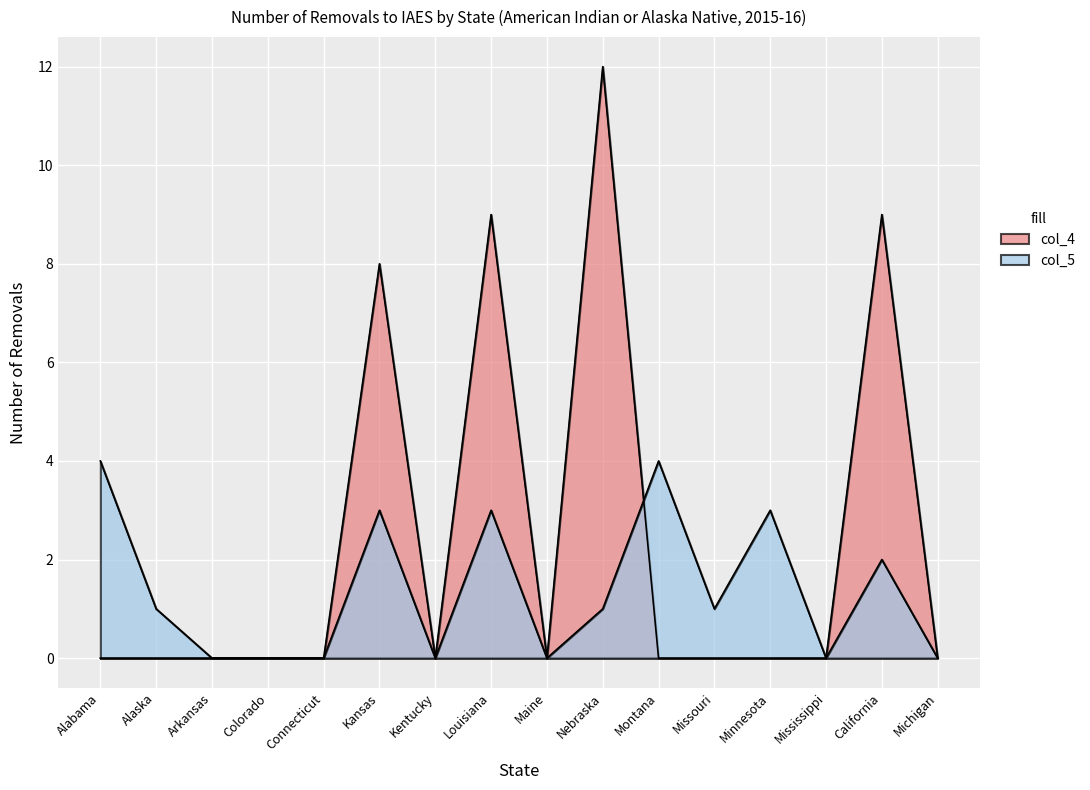

Is it true that col_5 equals 4 at Montana?

True